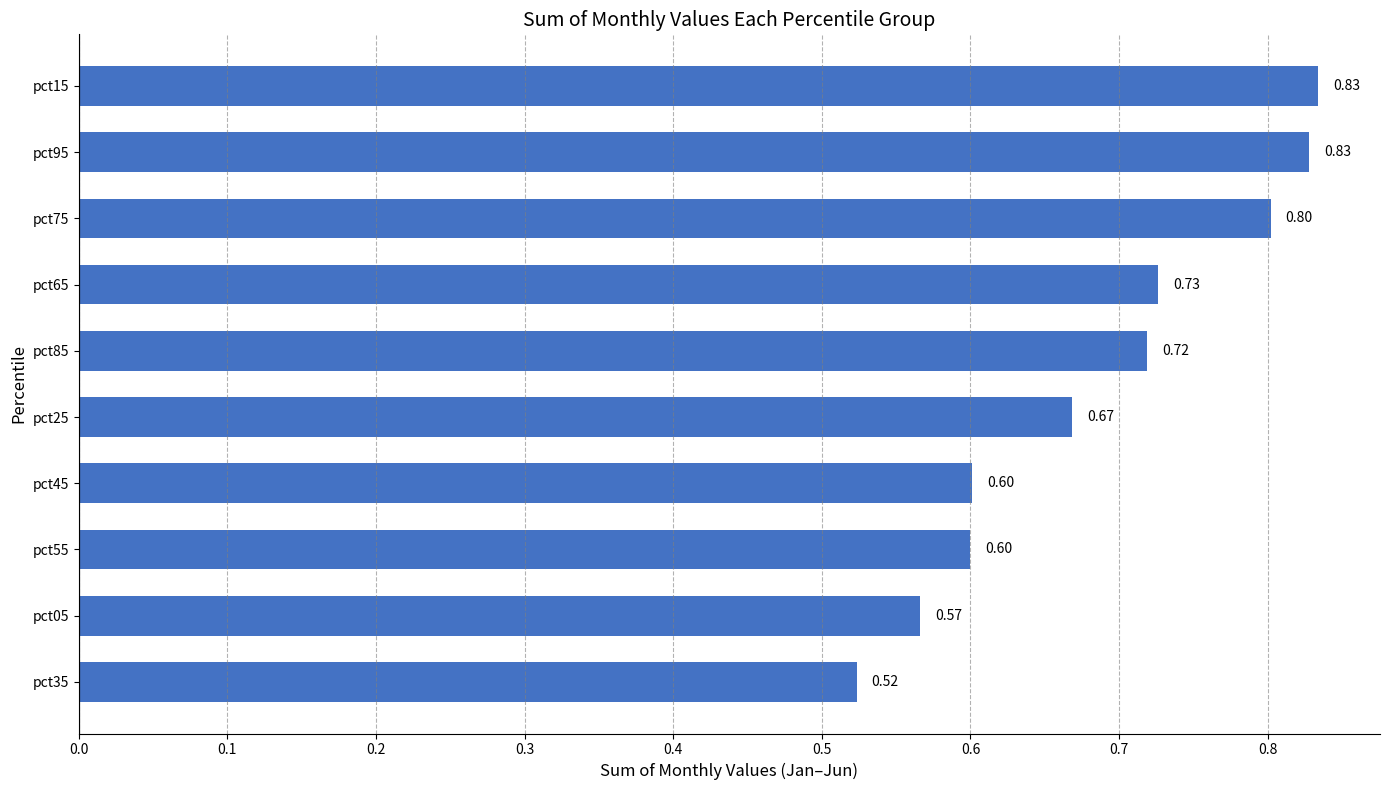

Which has a higher value, pct65 or pct95?

pct95